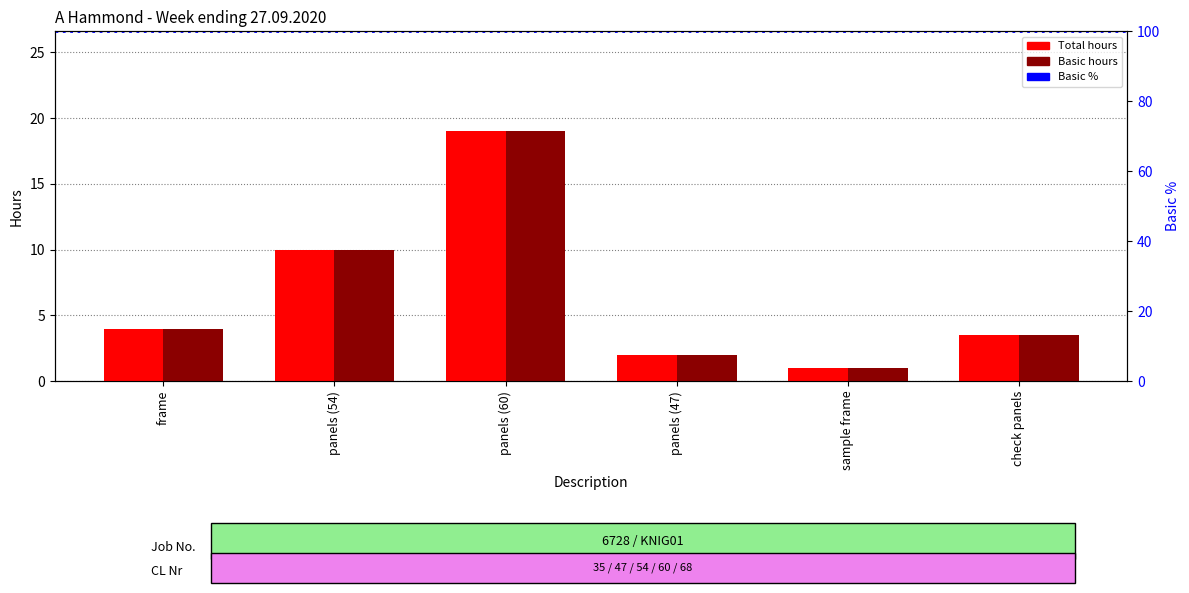

What is the difference between the maximum and minimum values in the Total series?

18.0